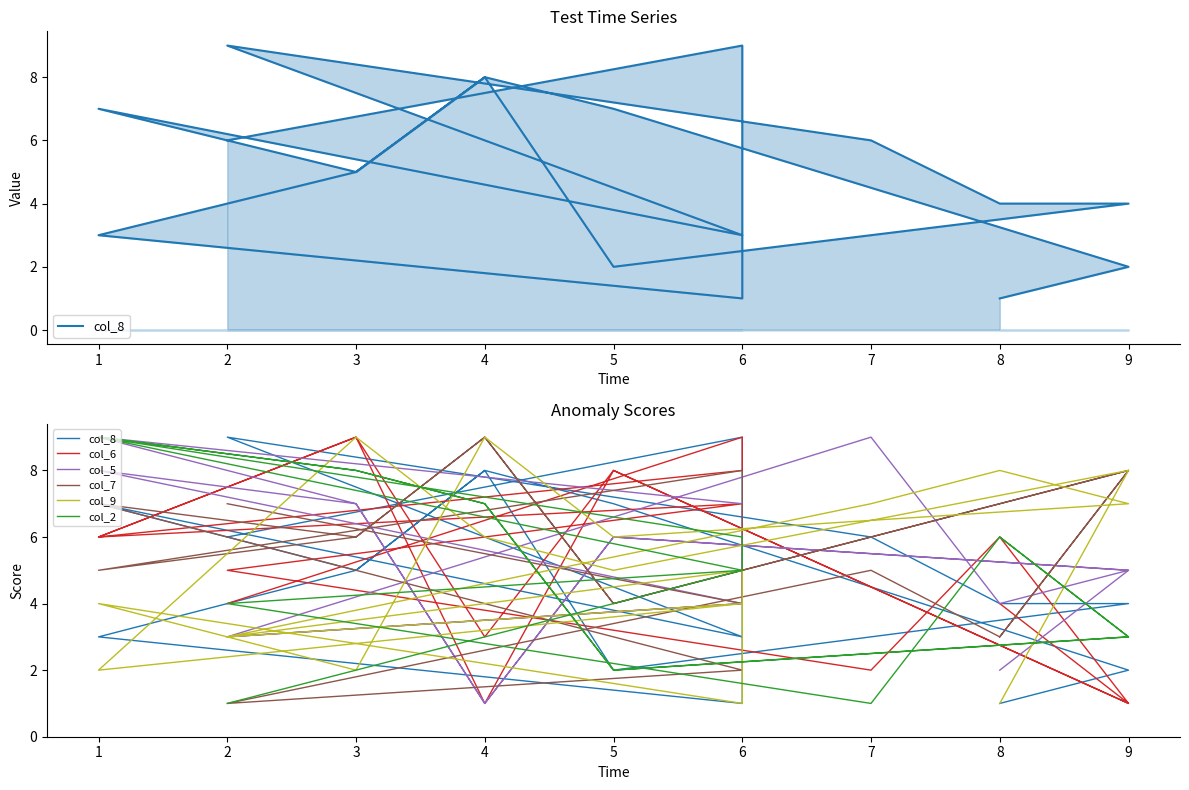

How many interior local peaks does the col_8 series have?

5